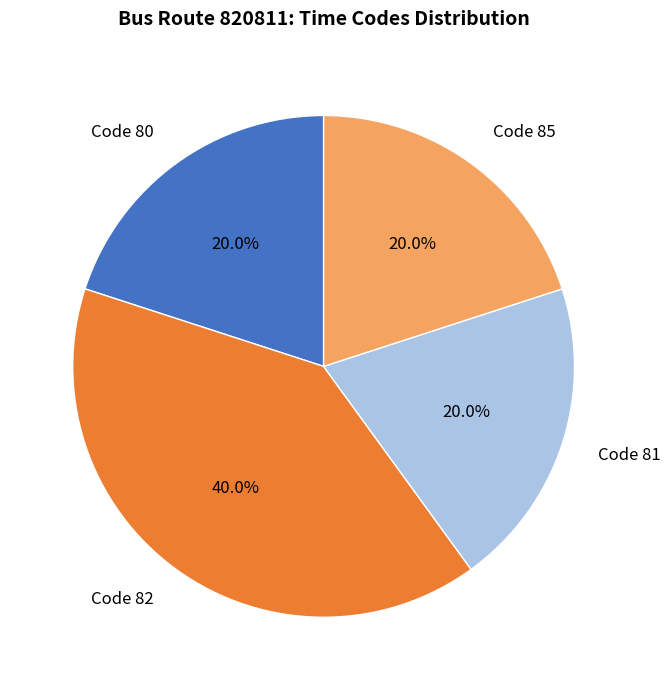

Which slice is the largest?

Code 82